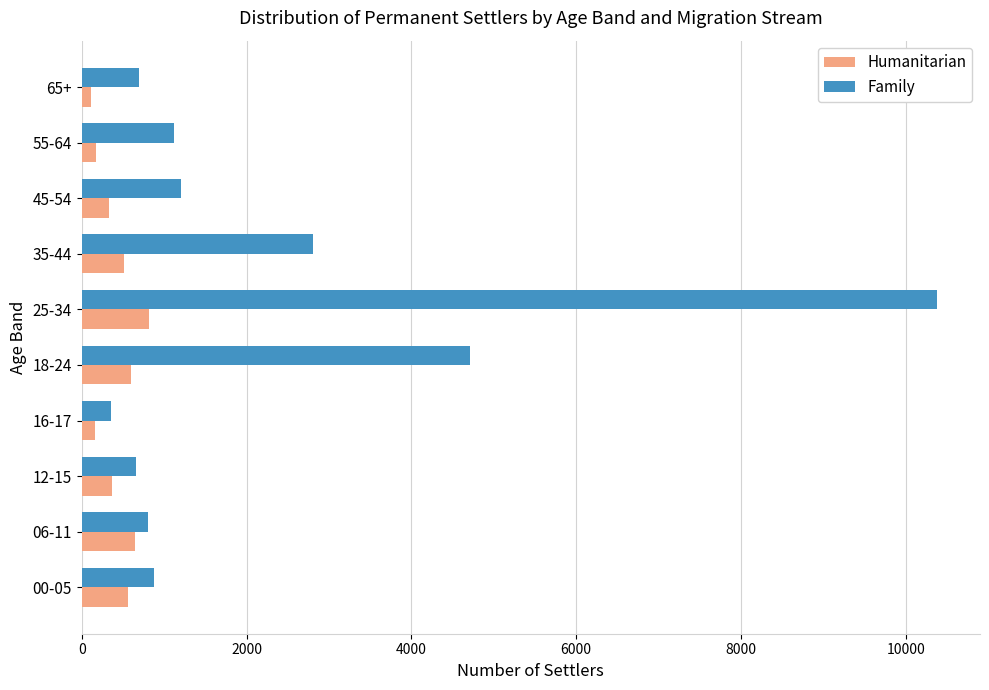

The value of Family at 00-05 is 520. True or false?

False